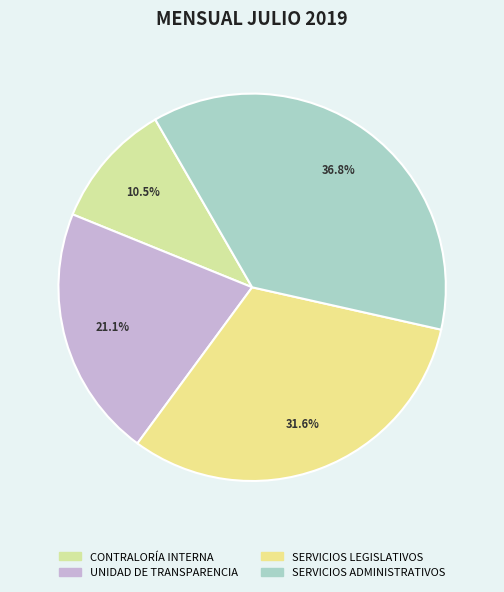

What is the largest slice in the pie chart?

SERVICIOS ADMINISTRATIVOS